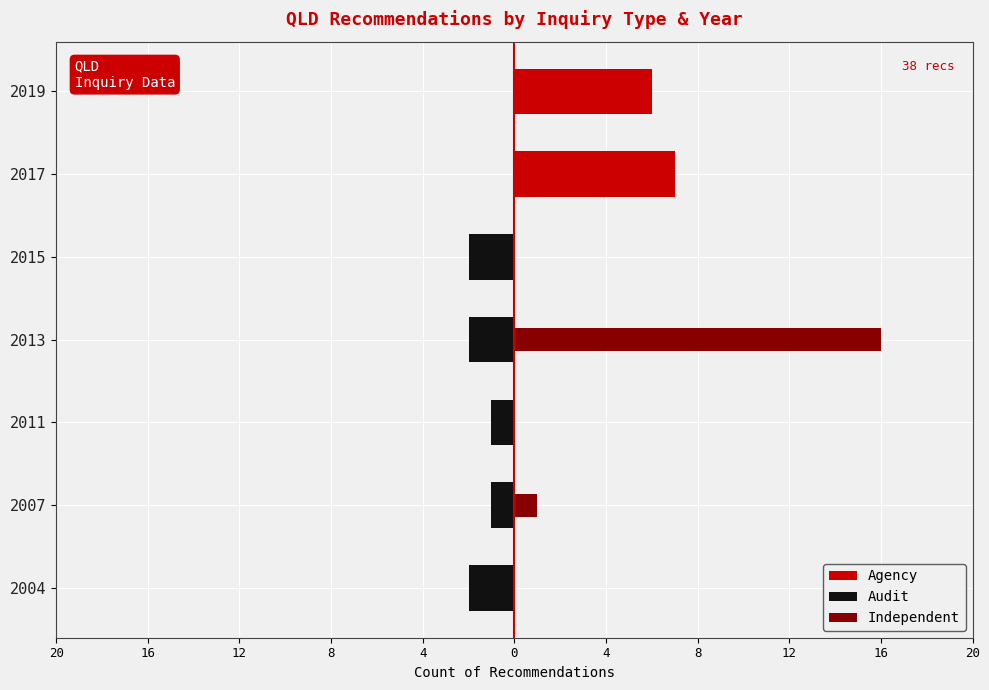

What is the average value of the Audit series?

-1